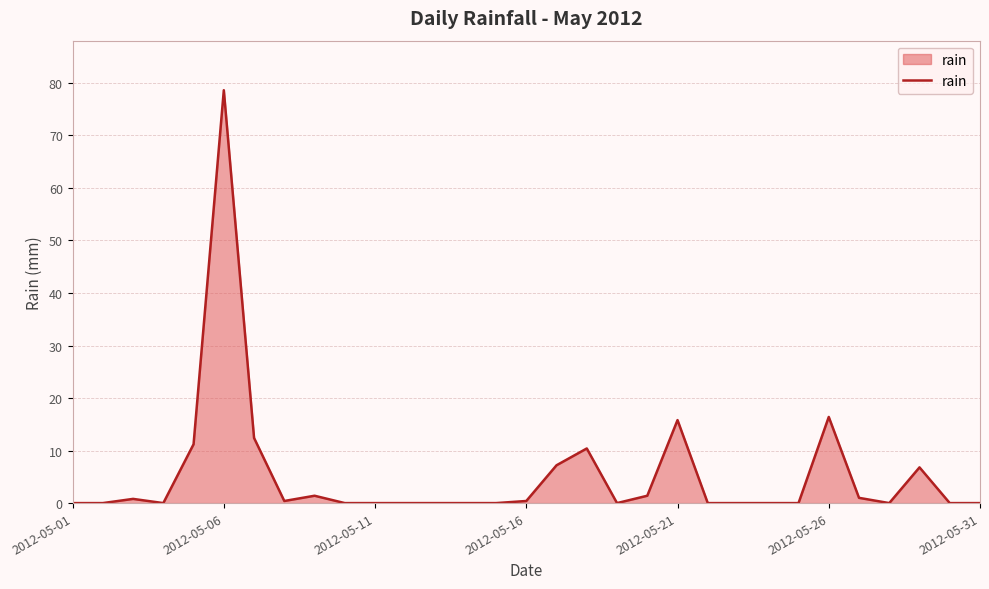

Does the chart have visible grid lines?

Yes